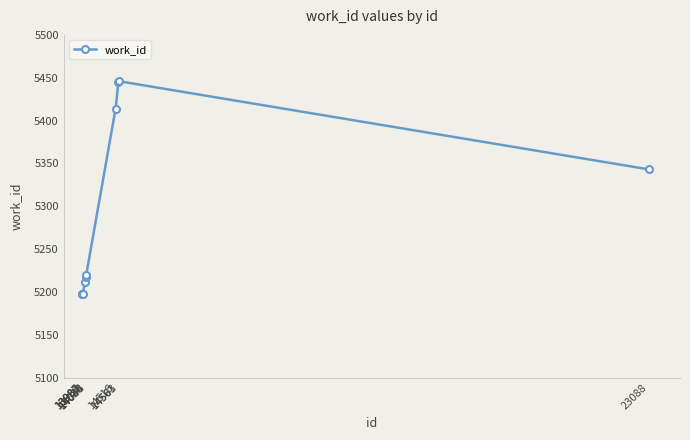

What is the value of the 3rd point from the left?

5198